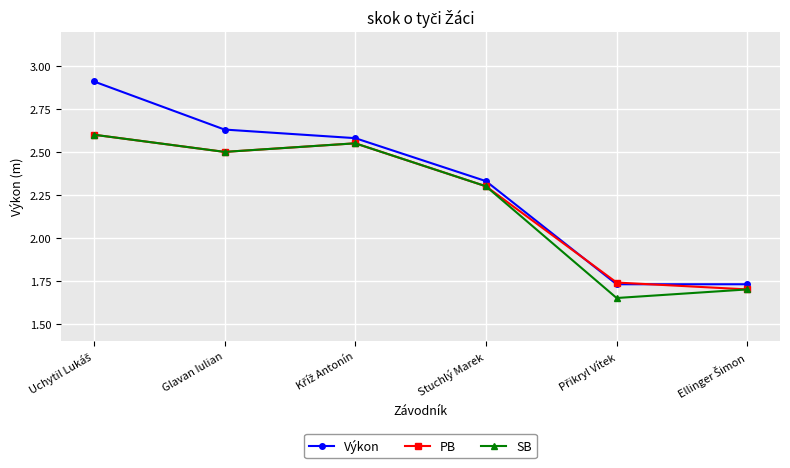

Is it true that Výkon equals 1.4 at Glavan Iulian?

False